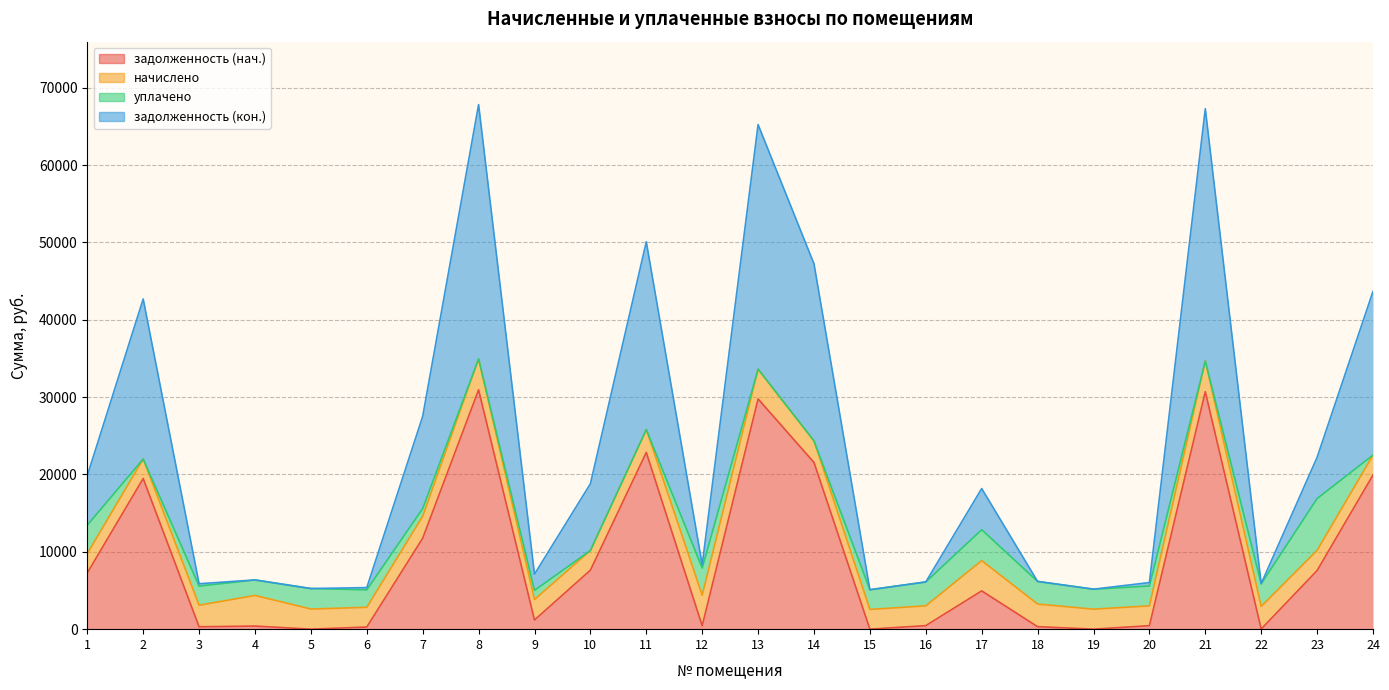

What is the difference between the maximum and minimum values in the задолженность_2 series?

32405.1